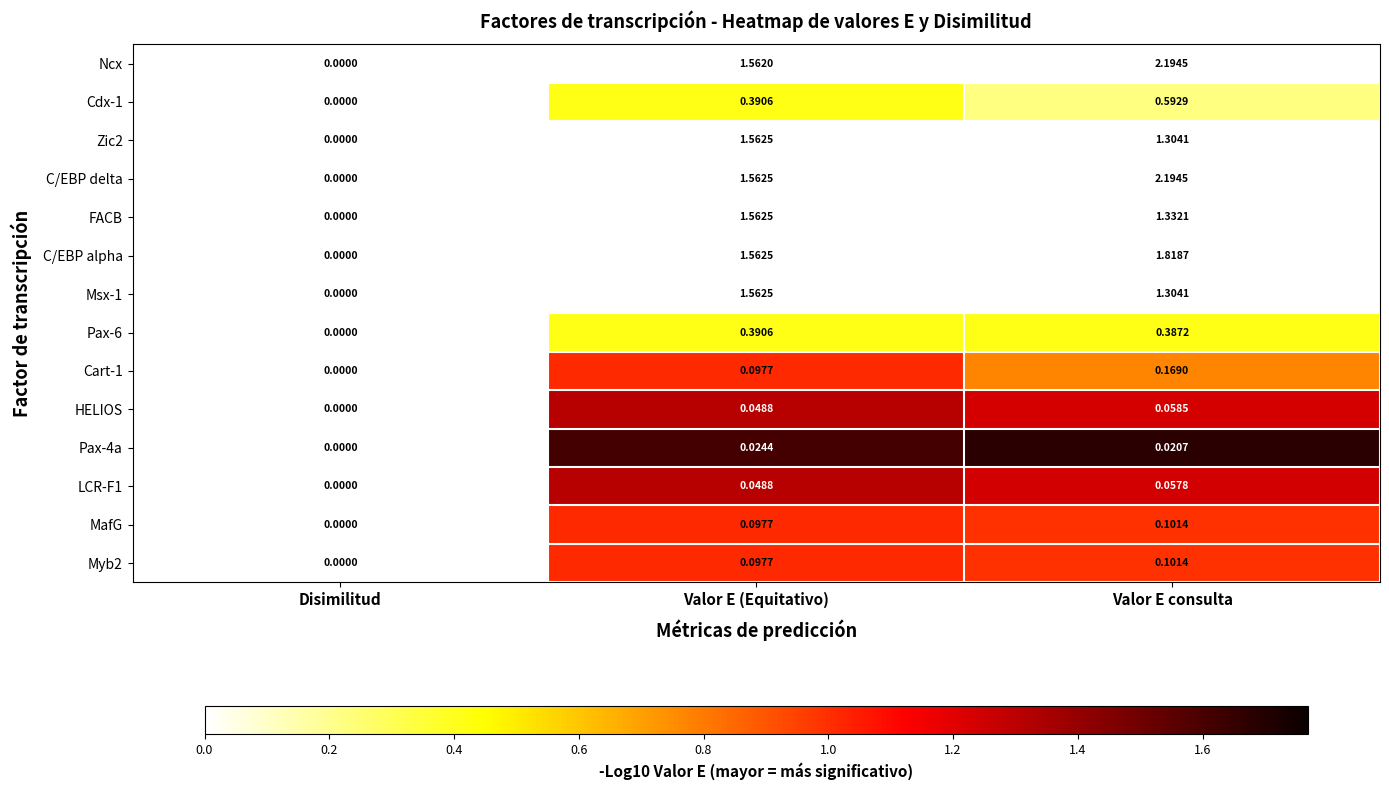

Where does the C/EBP delta series first go above 1?

Valor E (Equitativo)